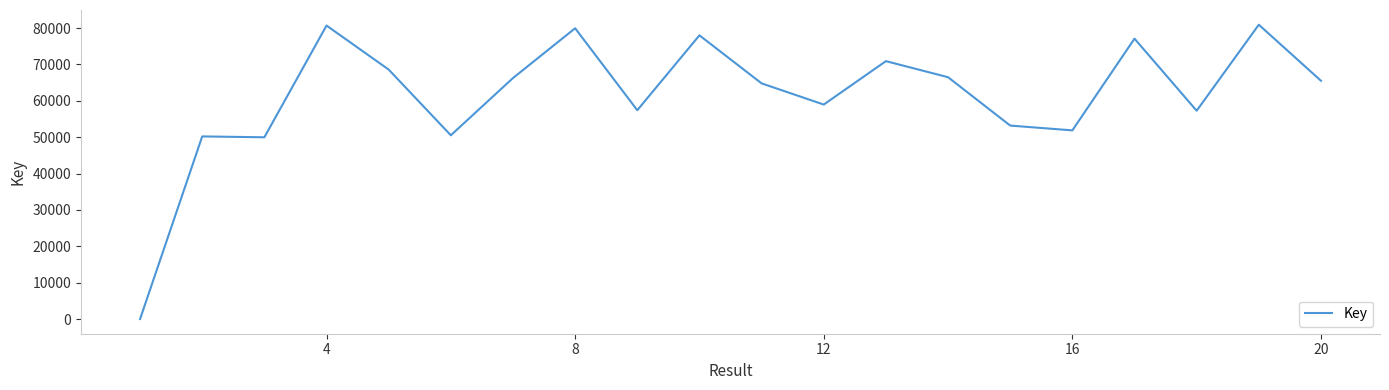

How many values are above zero?

19